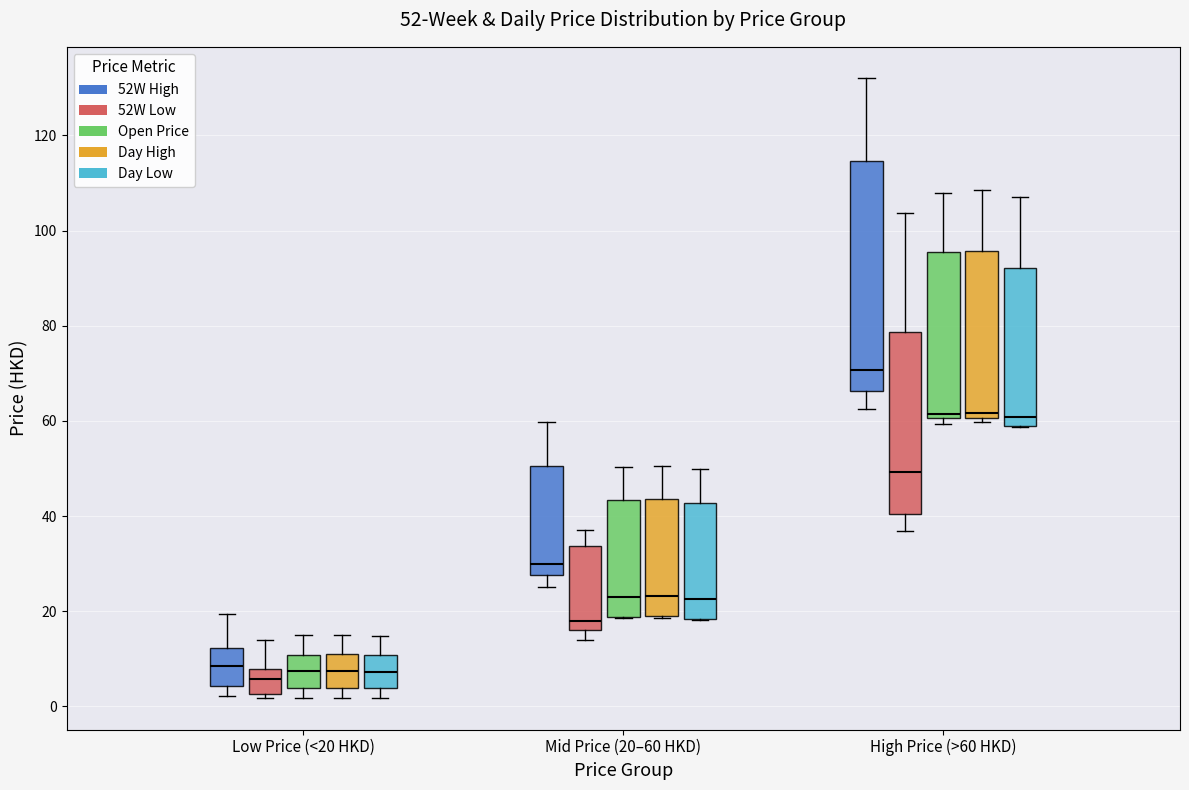

Which box is the tallest, from its lower edge to its upper edge?

High Price (>60 HKD) (52W High)